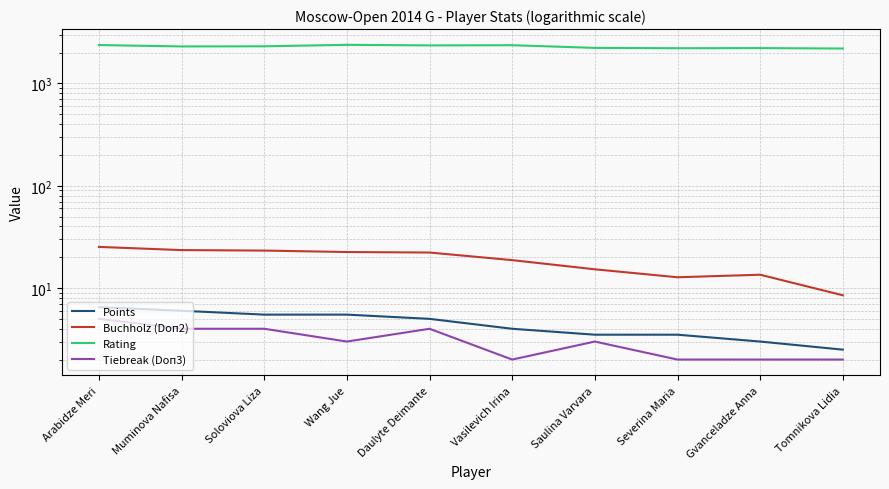

What is the average value of the Rating series?

2293.8